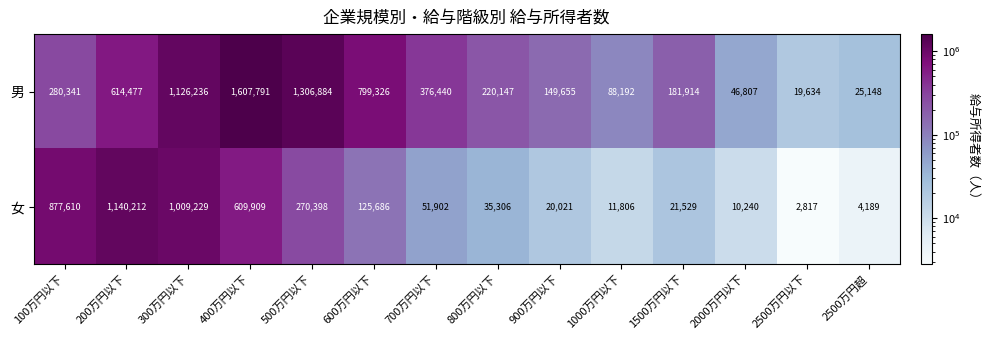

Is it true that 男 equals 1607791 at 400万円以下?

True